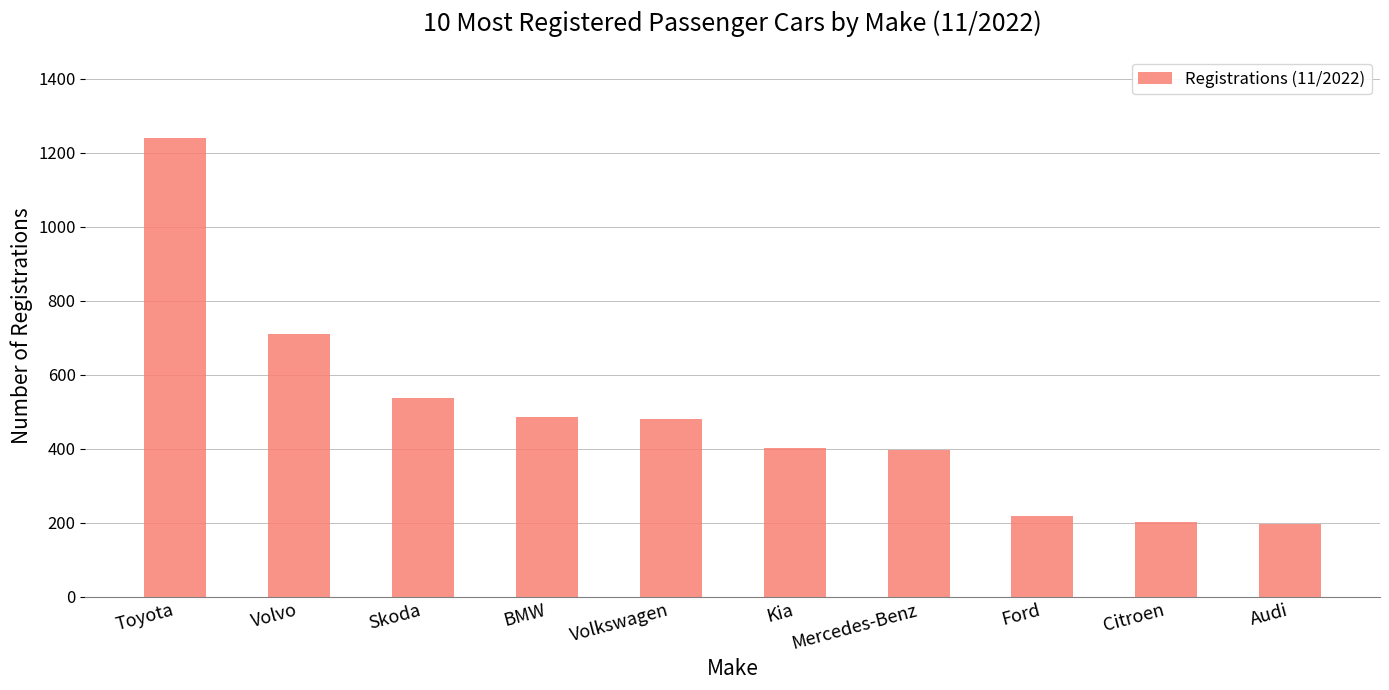

True or false: the data shows 300 at Citroen.

False